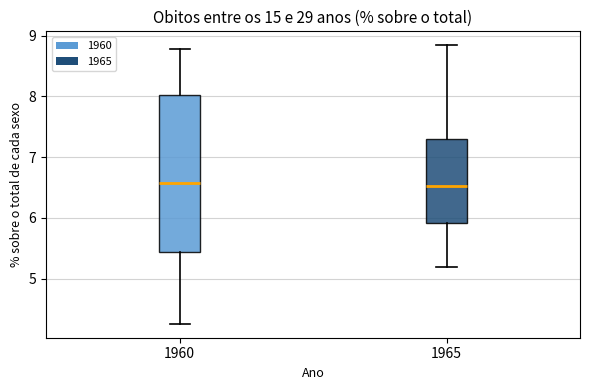

Where is the lower edge of the box at x = 1960 on the y-axis? The values are not printed on the chart, so give them approximately, as read against the axis.

5.4